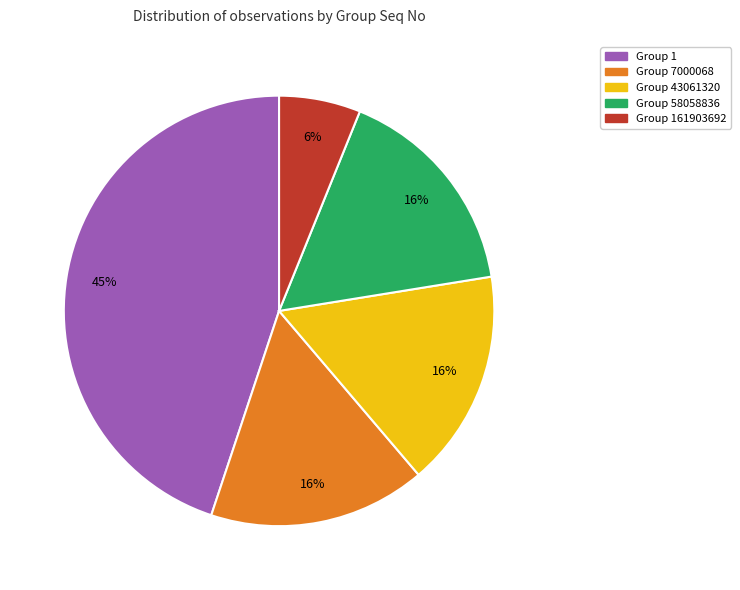

To the nearest percent, what is the average slice percentage?

20%